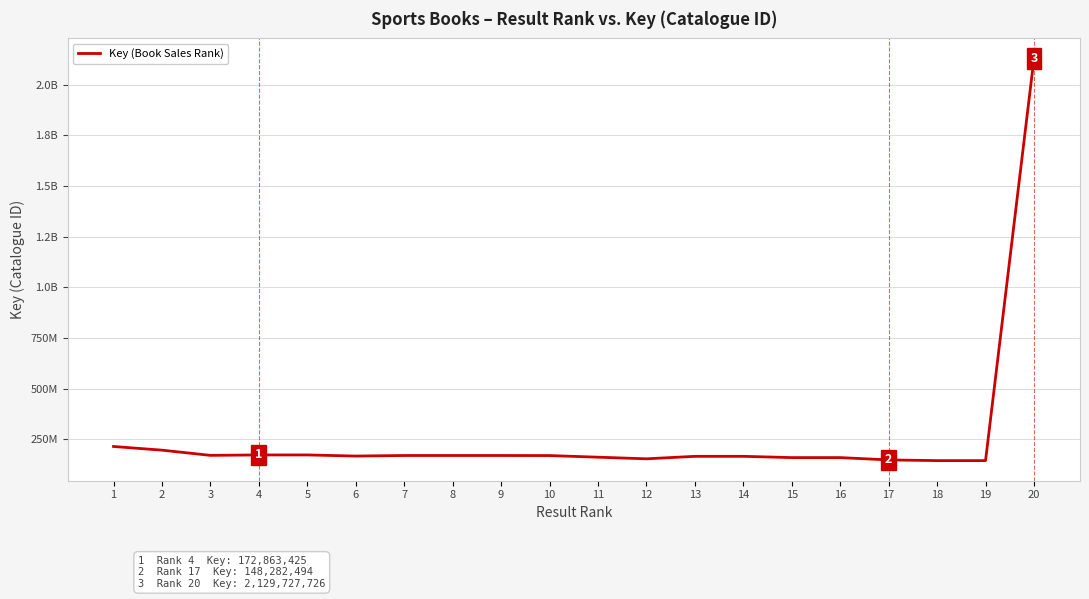

Does the chart display data point markers on the line(s)?

No